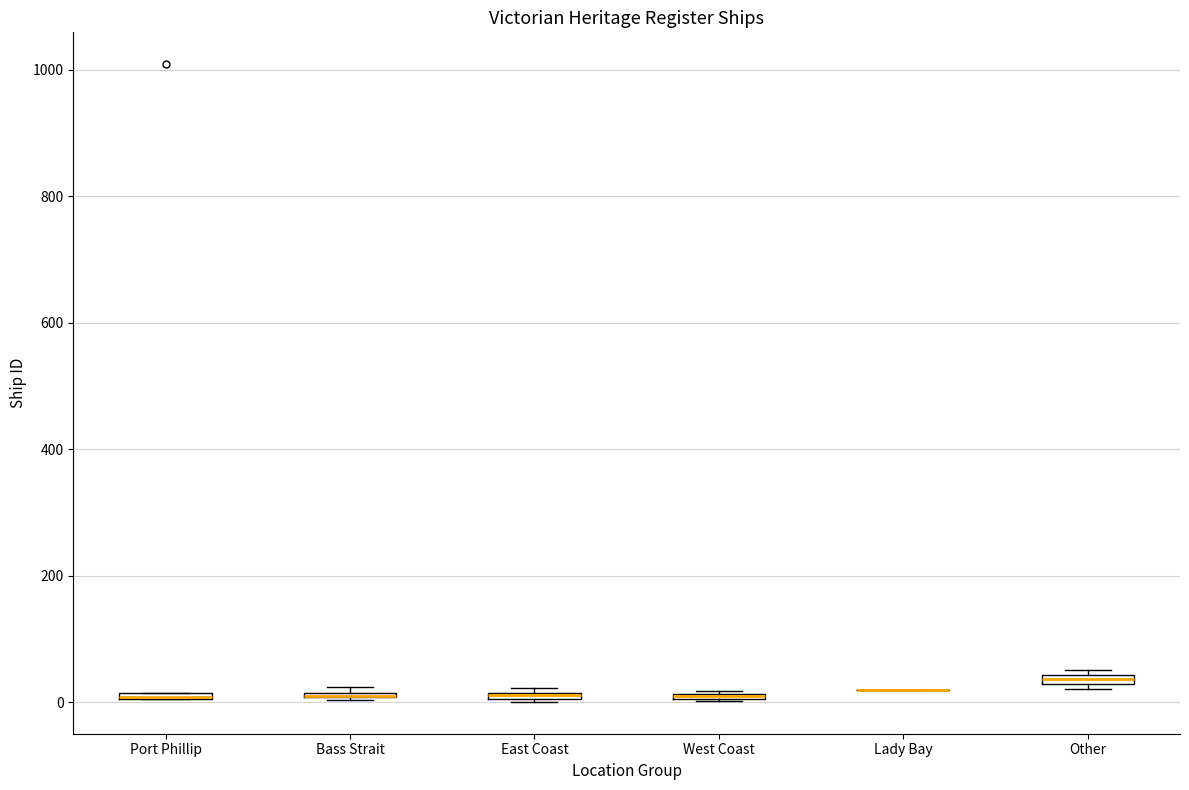

Where is the lower edge of the box for Bass Strait on the y-axis? The values are not printed on the chart, so give them approximately, as read against the axis.

0